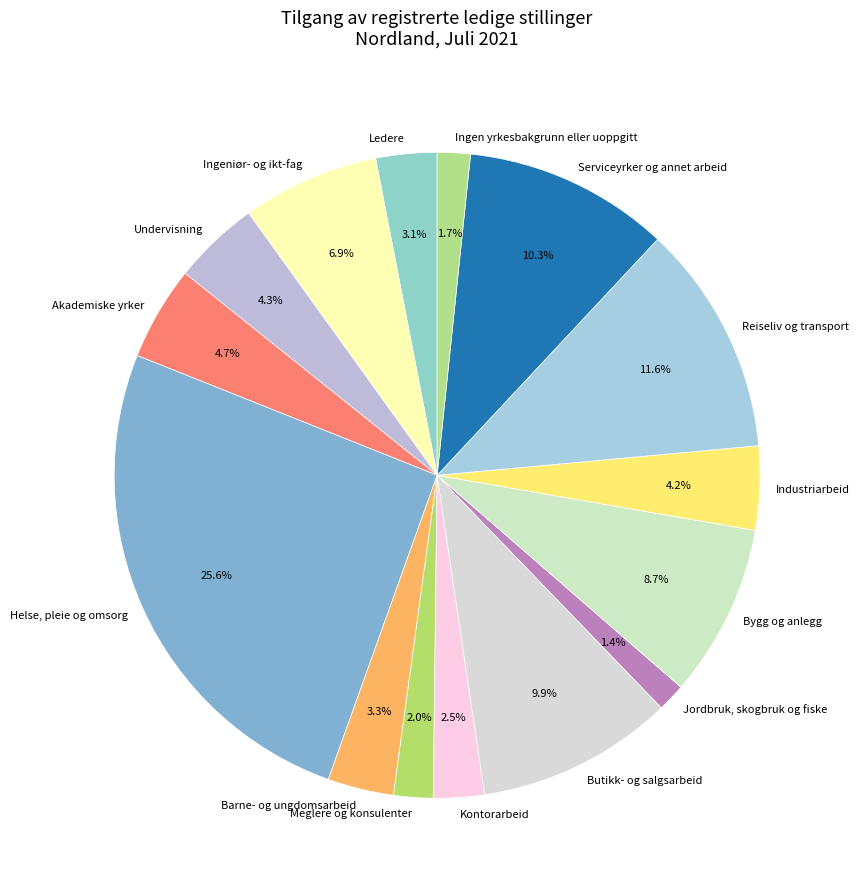

The Helse, pleie og omsorg slice represents 26% of the pie. True or false?

True